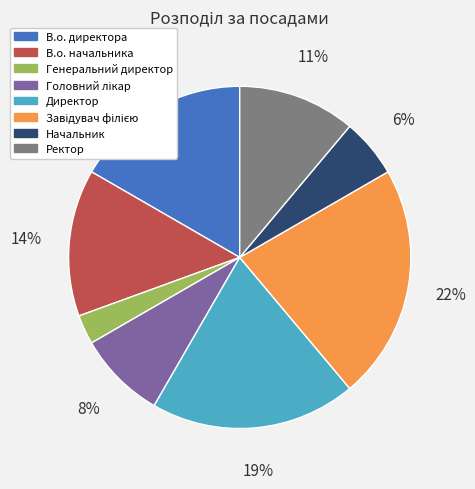

What percentage is the Ректор slice, to the nearest percent?

11%